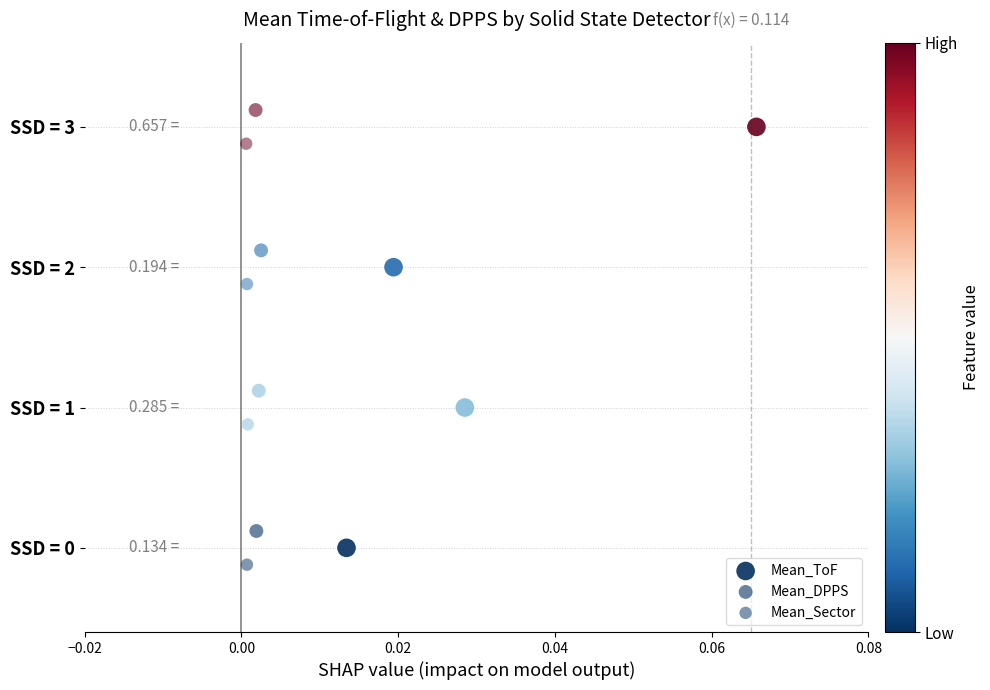

Which series reaches the maximum Y coordinate?

Mean_DPPS